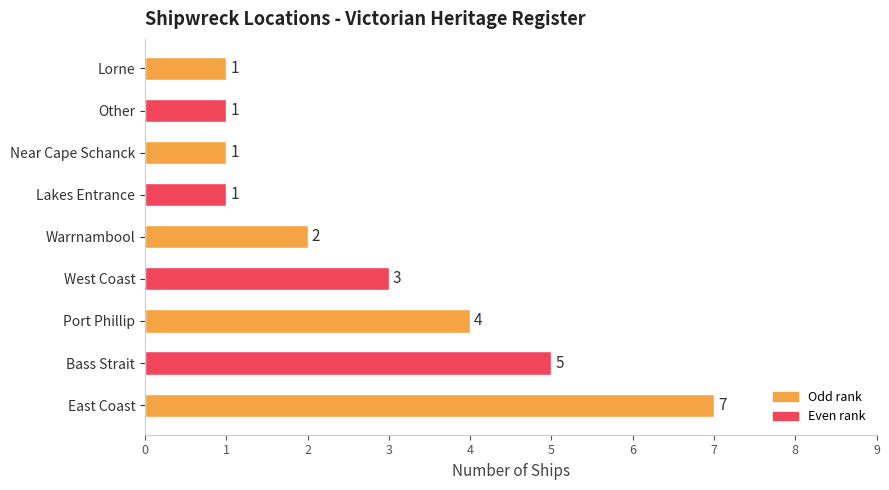

The value at Other is 2. True or false?

False